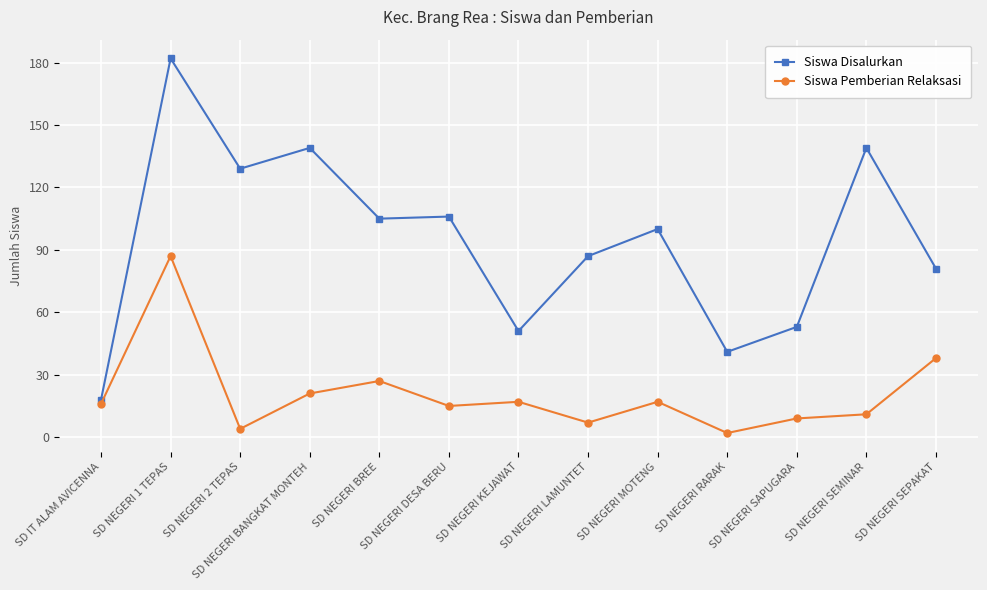

What is the difference between the Siswa Pemberian Relaksasi values at SD NEGERI SAPUGARA and SD NEGERI MOTENG?

8